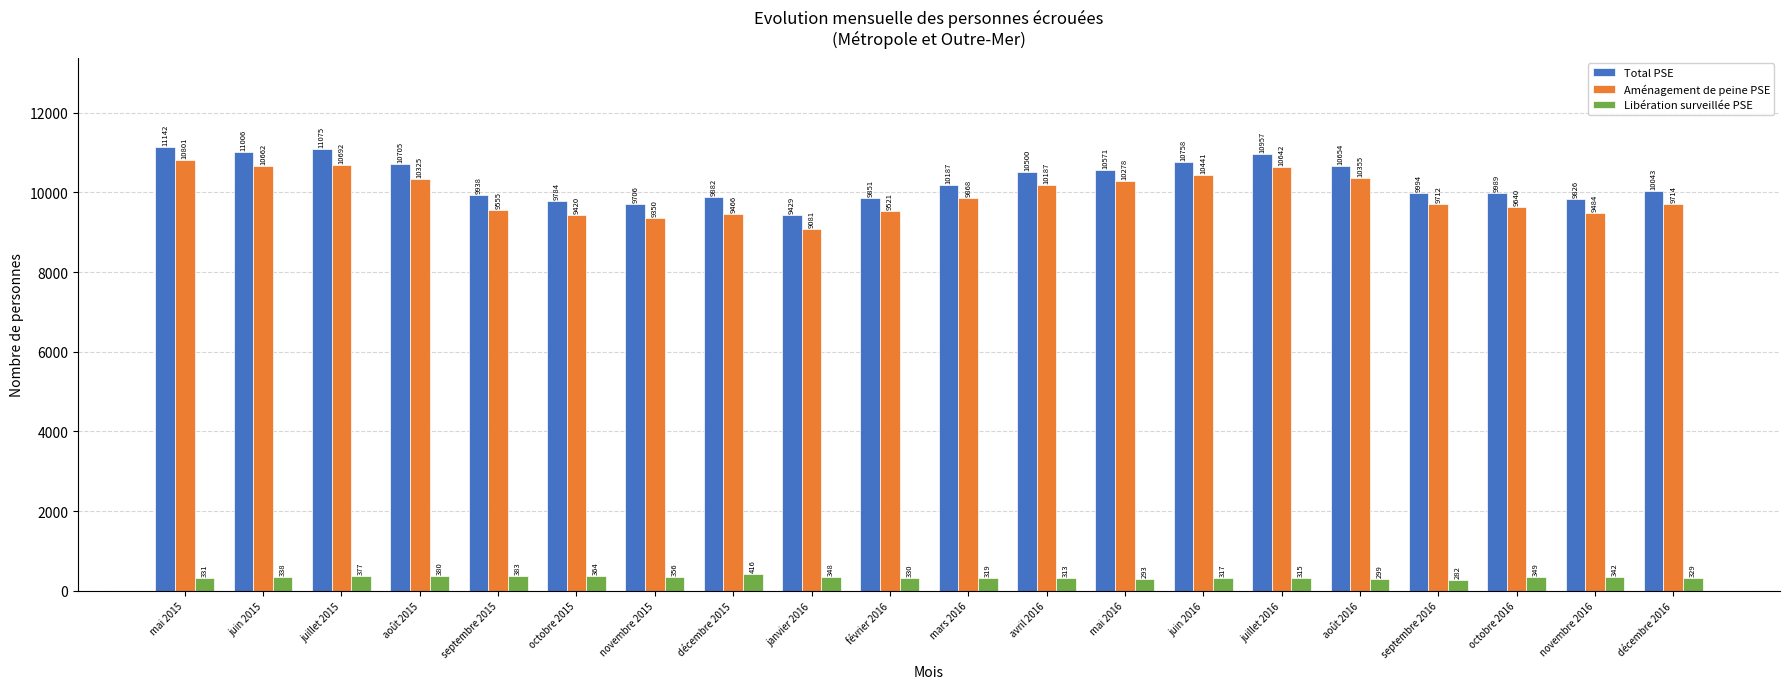

What position from the left is décembre 2016?

20